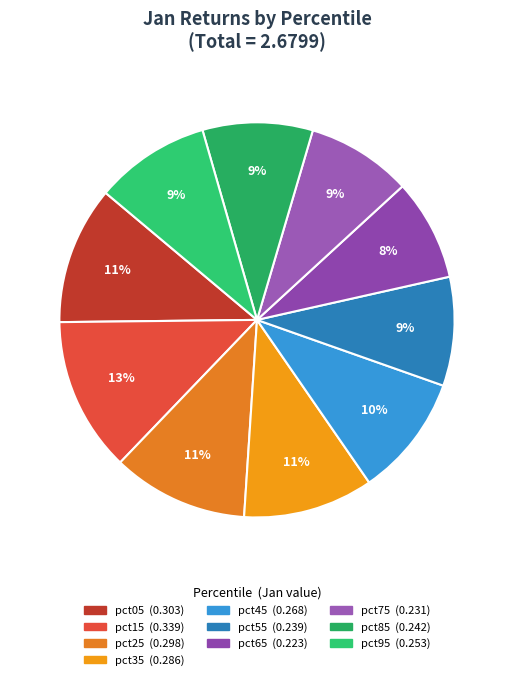

Which has a higher value, pct85 or pct95?

pct95